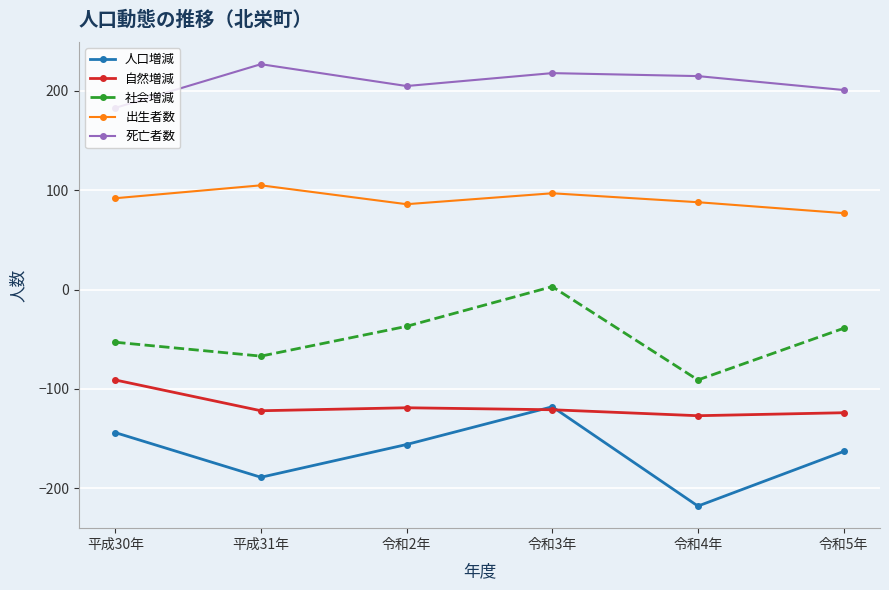

Is this an area chart (filled region under the line)?

No